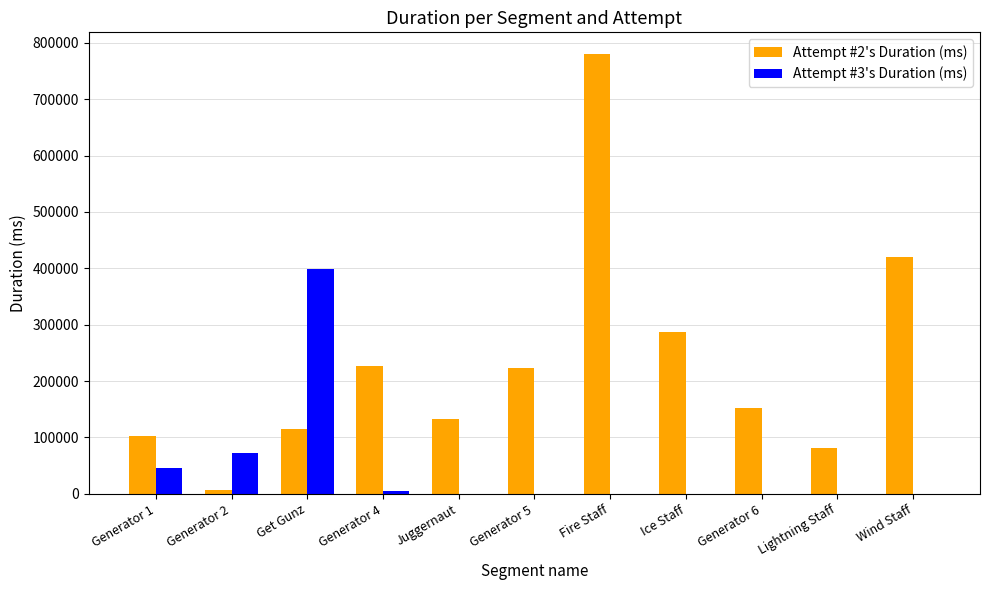

Between Get Gunz and Fire Staff, which series saw the biggest shift?

Attempt #2's Duration (ms)